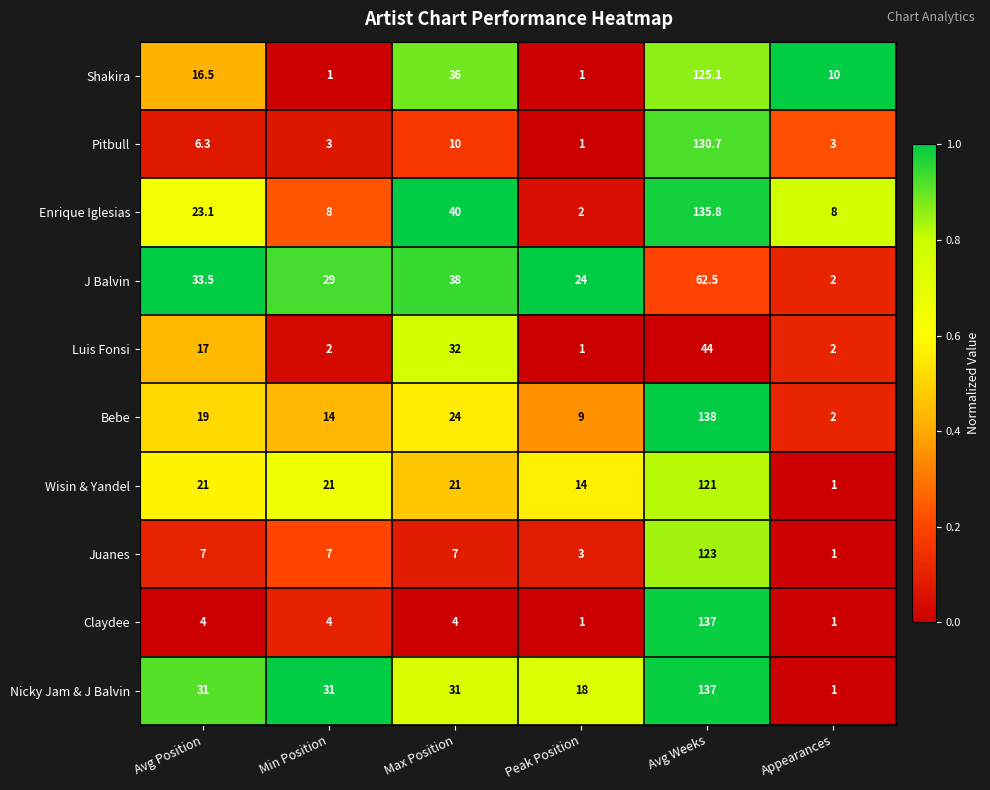

What is the maximum value for Nicky Jam & J Balvin?

137.0